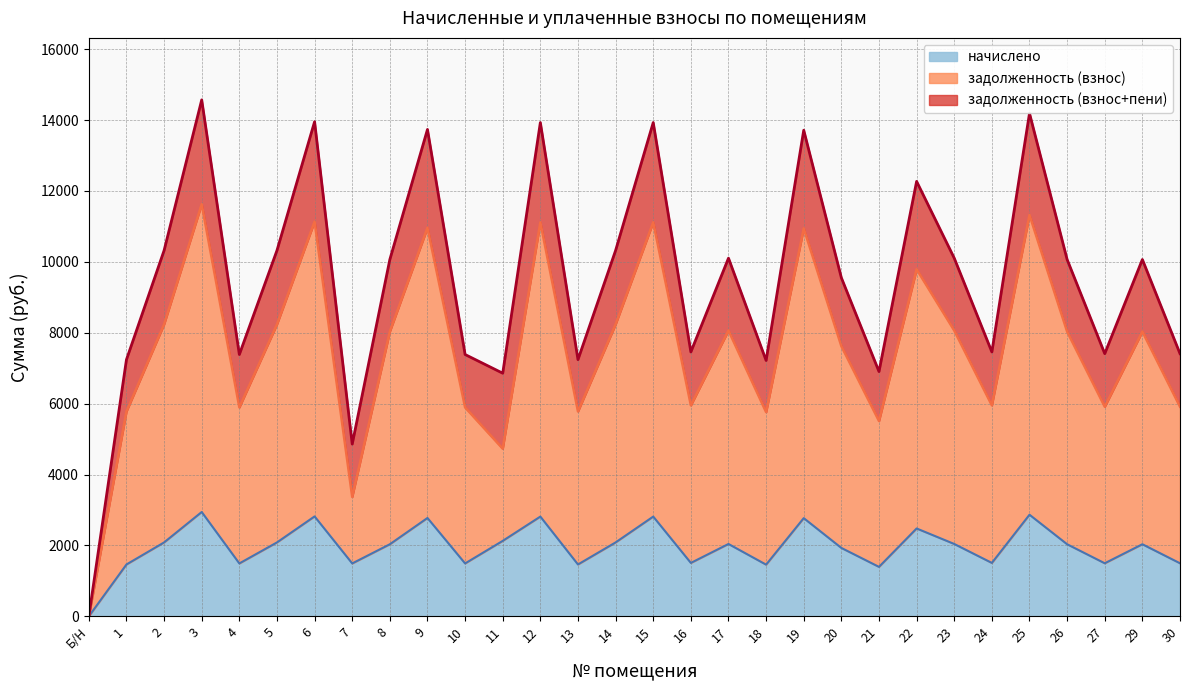

Which category has the lowest value in the начислено series?

Б/Н